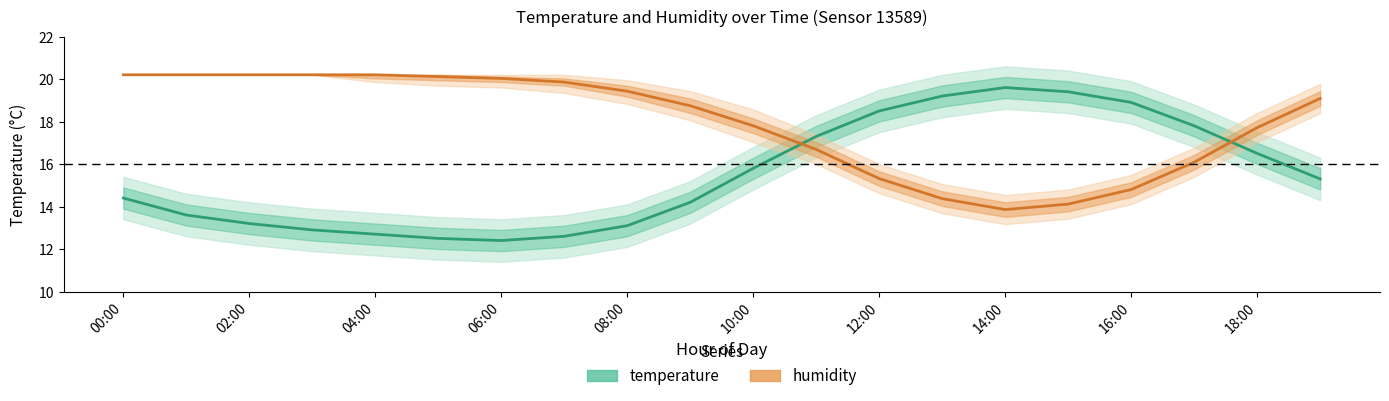

What is the label of the 2nd point from the left?

02:00